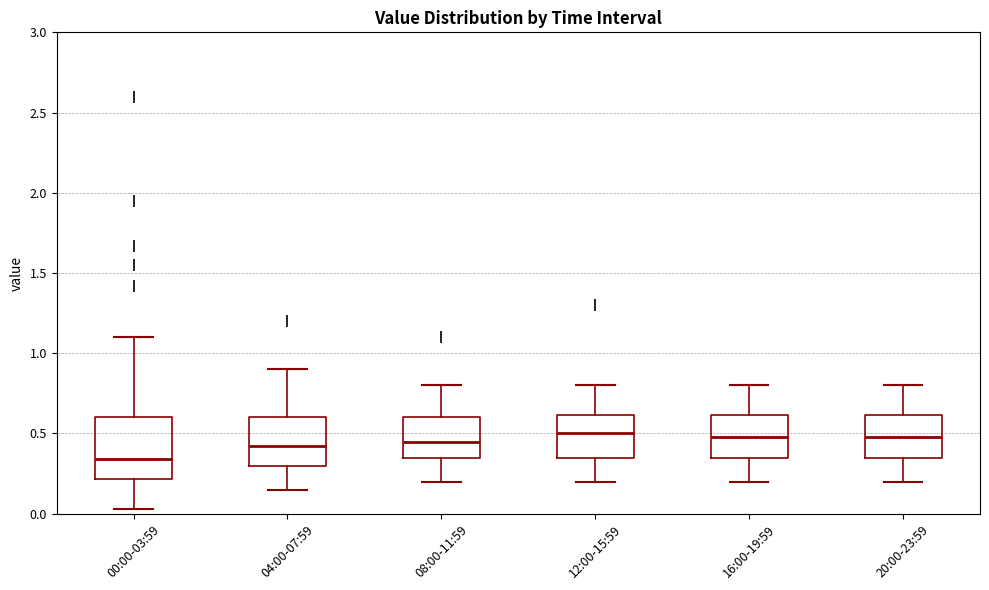

Reading left to right, read every box against the y-axis: the position of its median line, the range the box covers, and the ends of its whiskers. The values are not printed on the chart, so give them approximately, as read against the axis.

00:00-03:59: median 0.35, box 0.20 to 0.60, whiskers 0.05 to 1.10
04:00-07:59: median 0.45, box 0.30 to 0.60, whiskers 0.15 to 0.90
08:00-11:59: median 0.45, box 0.35 to 0.60, whiskers 0.20 to 0.80
12:00-15:59: median 0.50, box 0.35 to 0.60, whiskers 0.20 to 0.80
16:00-19:59: median 0.50, box 0.35 to 0.60, whiskers 0.20 to 0.80
20:00-23:59: median 0.50, box 0.35 to 0.60, whiskers 0.20 to 0.80